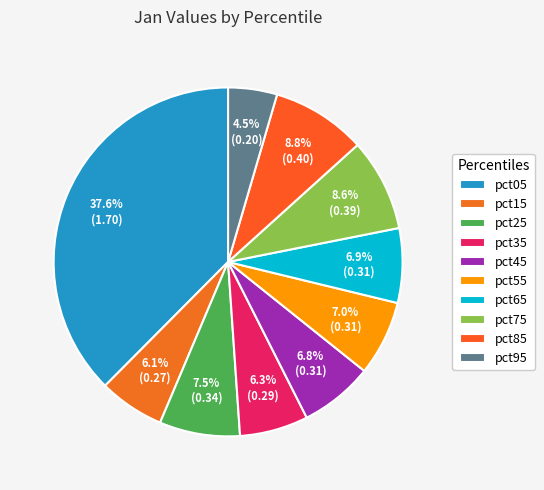

Which slice is the largest?

pct05